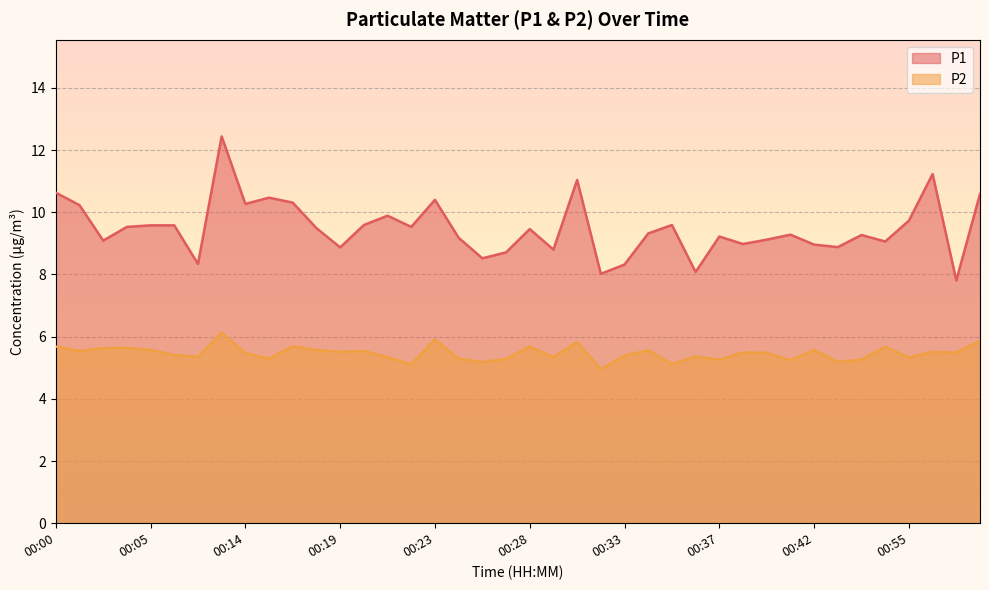

Reading right to left, transcribe all the data shown in this chart.

P1: 01:00=10.6	00:59=7.8	00:57=11.2	00:55=9.7	00:51=9.1	00:49=9.3	00:43=8.9	00:42=9.0	00:41=9.3	00:40=9.1	00:38=9.0	00:37=9.2	00:36=8.1	00:35=9.6	00:34=9.3	00:33=8.3	00:32=8.0	00:31=11.0	00:30=8.8	00:28=9.5	00:27=8.7	00:26=8.5	00:25=9.2	00:23=10.4	00:22=9.5	00:21=9.9	00:20=9.6	00:19=8.9	00:18=9.5	00:16=10.3	00:15=10.5	00:14=10.3	00:12=12.4	00:09=8.3	00:06=9.6	00:05=9.6	00:04=9.5	00:03=9.1	00:02=10.2	00:00=10.6
P2: 01:00=5.9	00:59=5.5	00:57=5.5	00:55=5.3	00:51=5.7	00:49=5.3	00:43=5.2	00:42=5.6	00:41=5.2	00:40=5.5	00:38=5.5	00:37=5.3	00:36=5.4	00:35=5.1	00:34=5.6	00:33=5.4	00:32=5.0	00:31=5.8	00:30=5.3	00:28=5.7	00:27=5.3	00:26=5.2	00:25=5.3	00:23=5.9	00:22=5.1	00:21=5.3	00:20=5.5	00:19=5.5	00:18=5.6	00:16=5.7	00:15=5.3	00:14=5.5	00:12=6.1	00:09=5.3	00:06=5.4	00:05=5.6	00:04=5.6	00:03=5.6	00:02=5.5	00:00=5.7